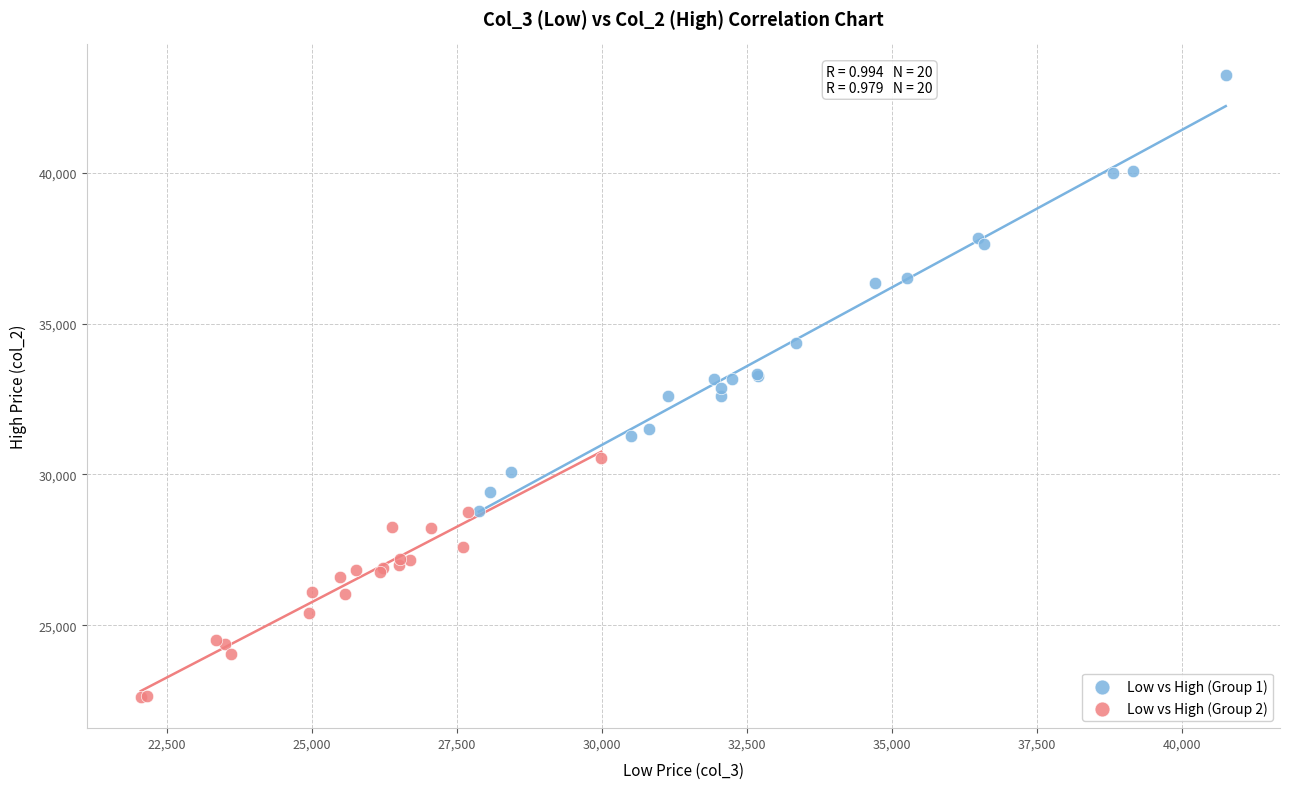

Which series has the widest spread of Y values?

Low vs High (Group 1)